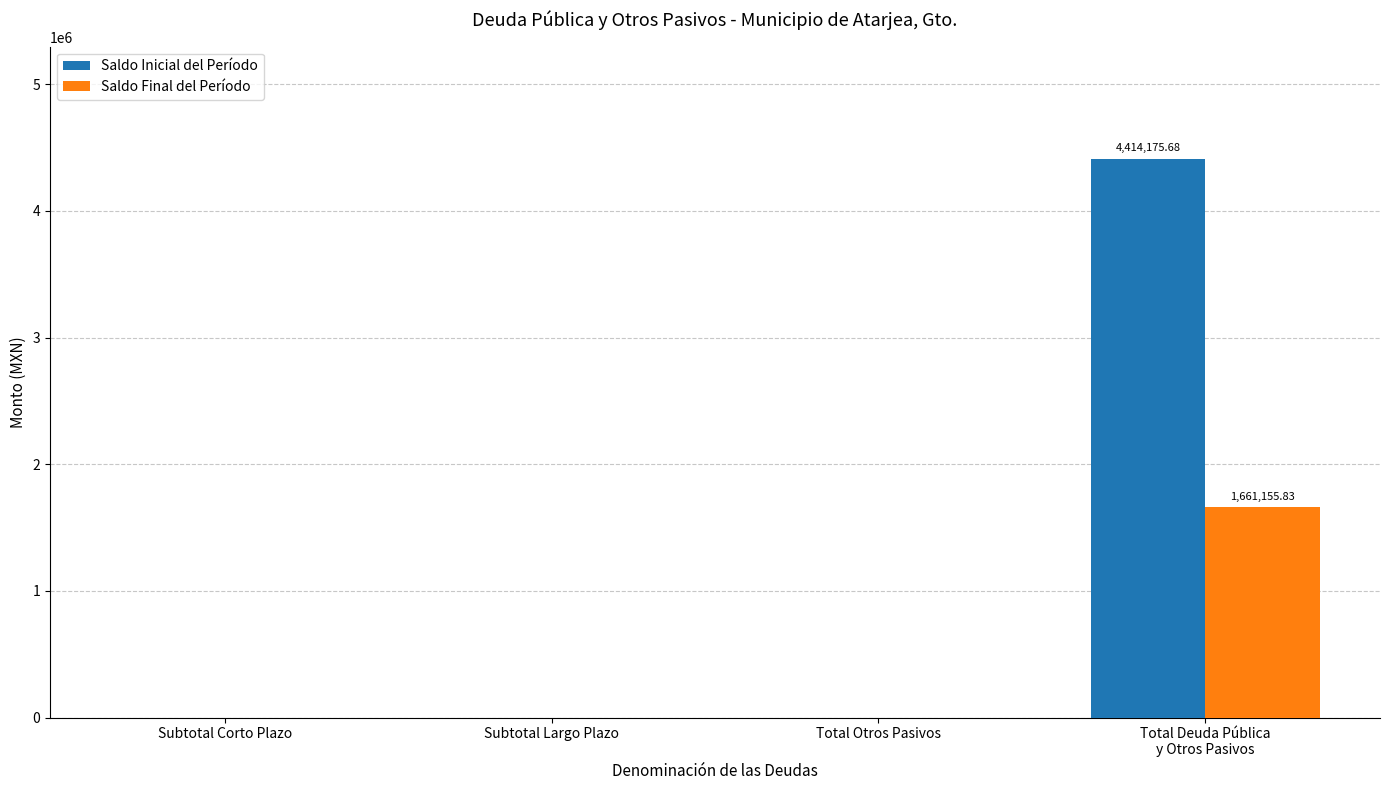

How many groups of bars are there?

4